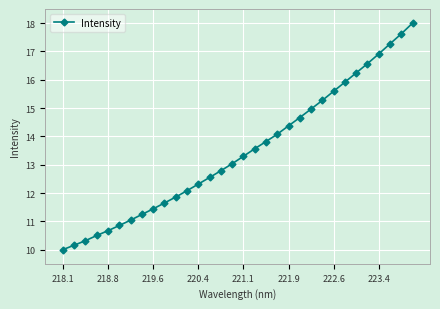

What is the sum of all values?

430.7